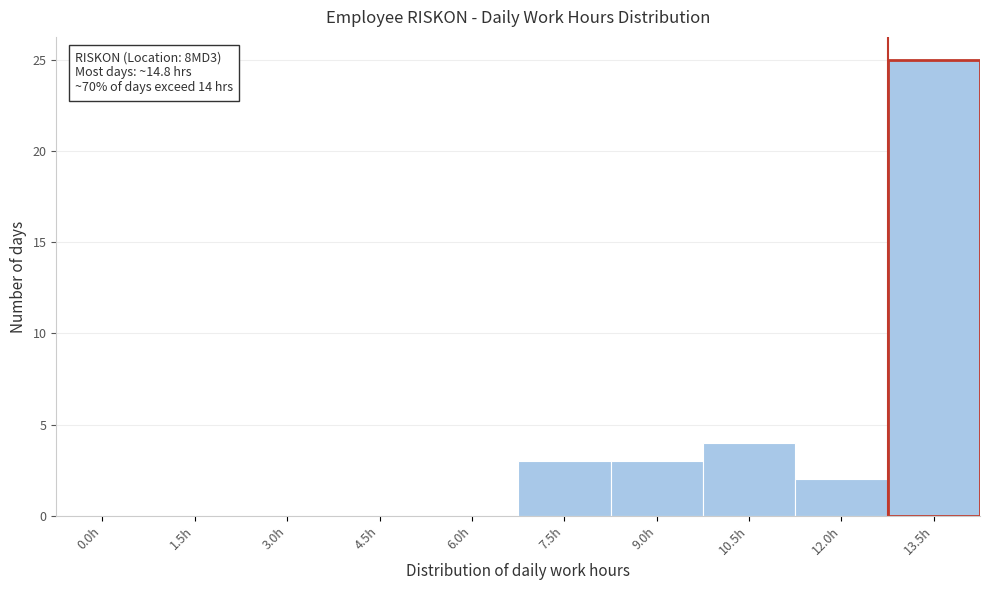

Reading right to left, transcribe all the data shown in this chart.

13.5h=25	12.0h=2	10.5h=4	9.0h=3	7.5h=3	6.0h=0	4.5h=0	3.0h=0	1.5h=0	0.0h=0